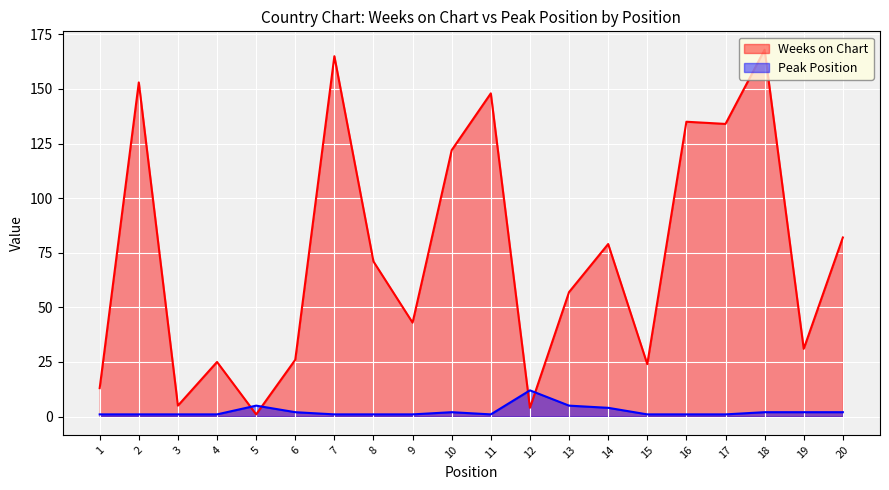

What is the spread (max minus min) of values at 14?

75